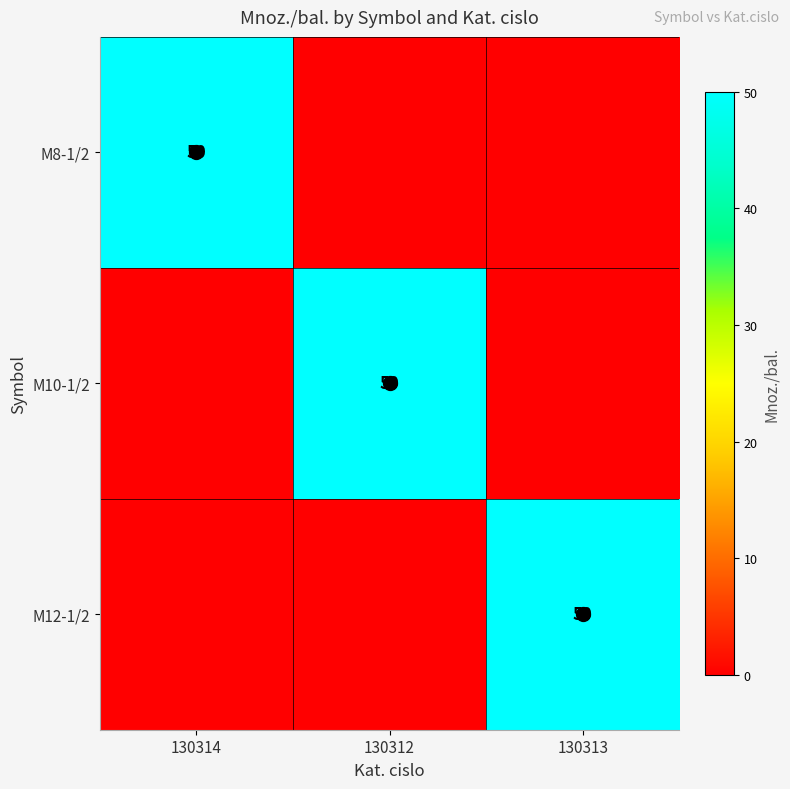

How many positive values does the M10-1/2 series have?

1